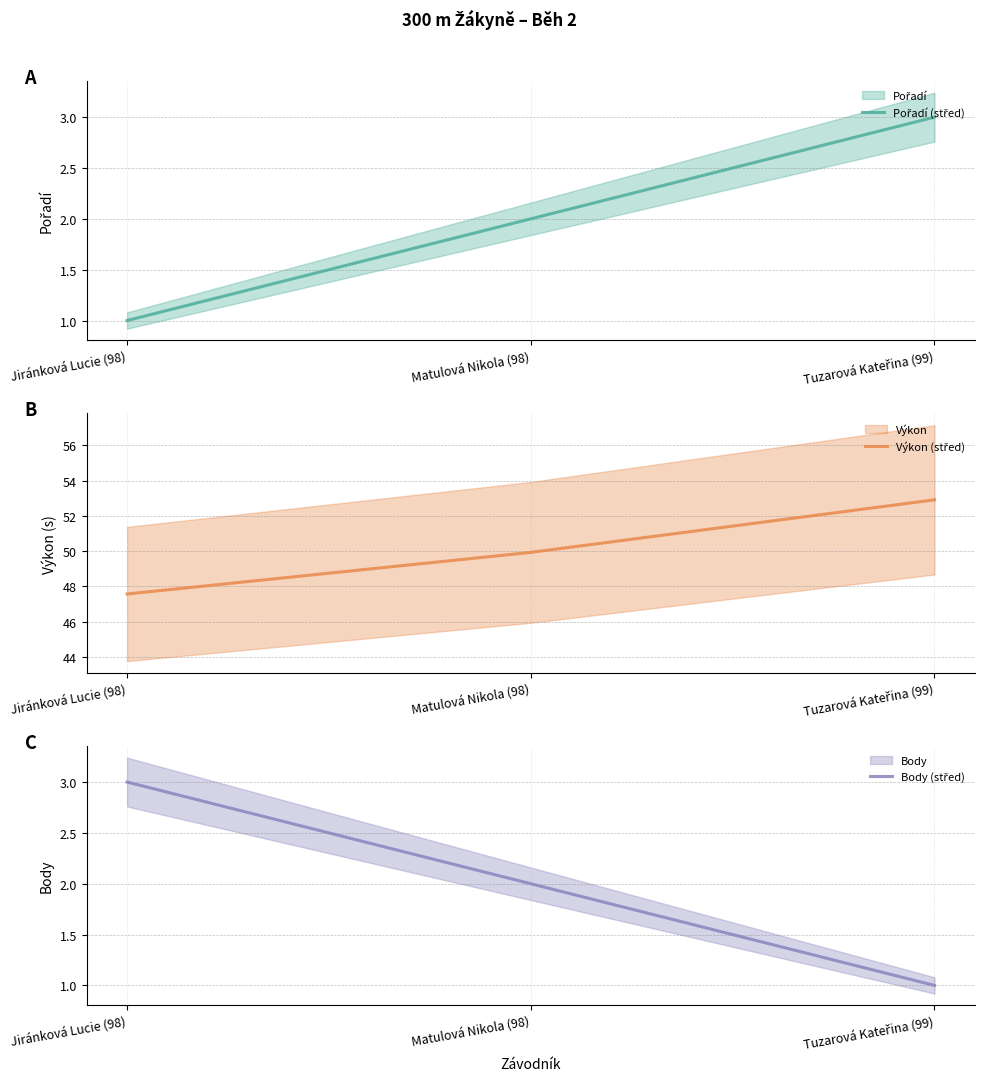

True or false: Body (střed) has a value of 1.0 at Tuzarová Kateřina (99).

True